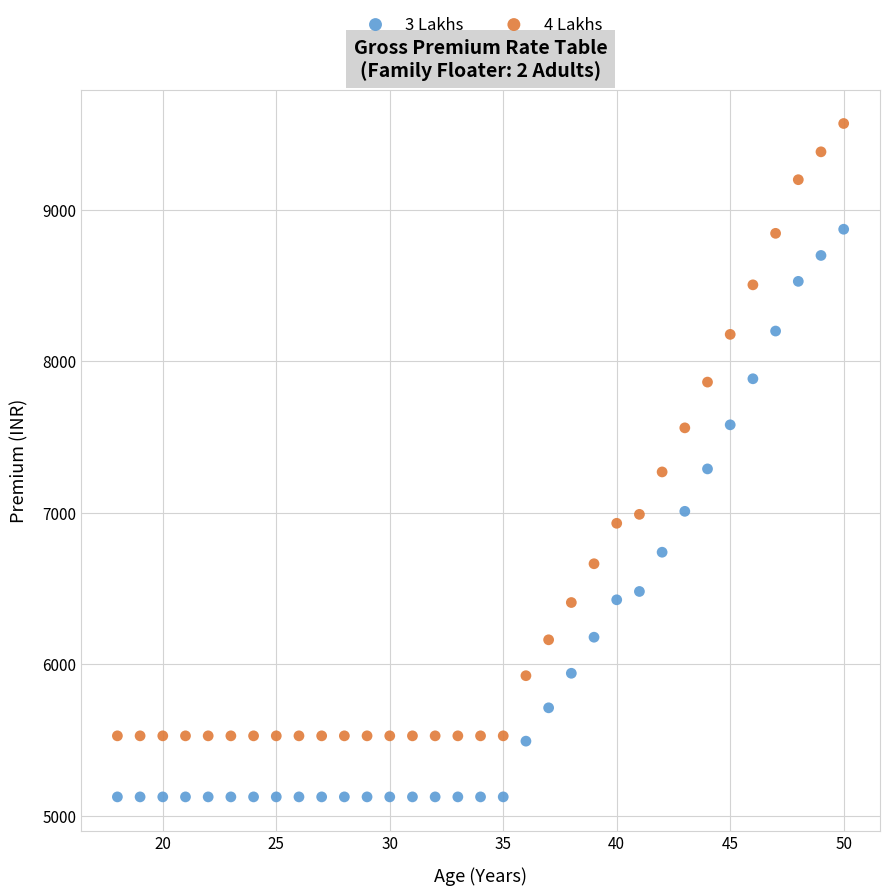

Which series reaches the minimum Y coordinate?

3 Lakhs